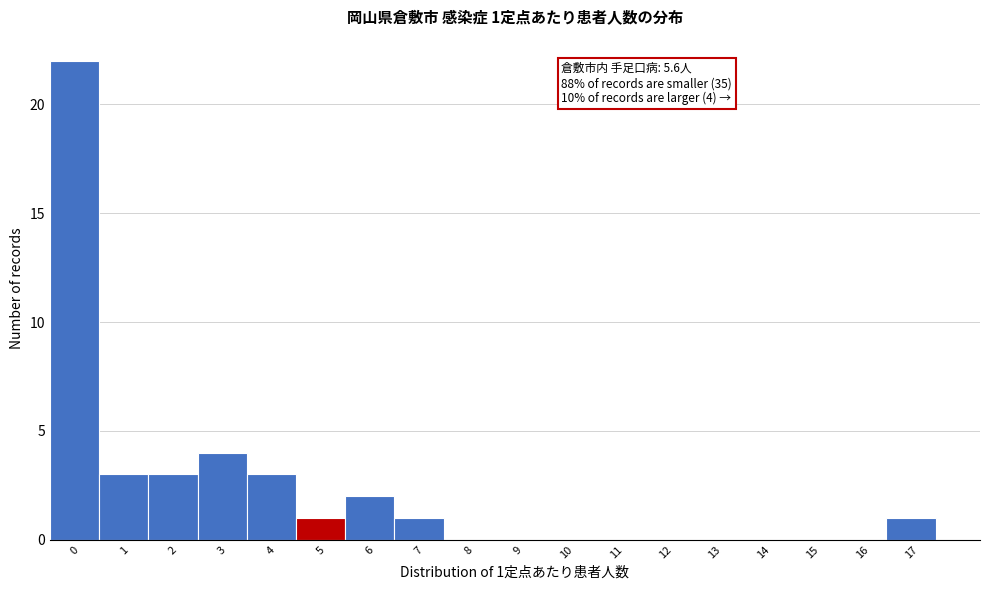

Reading left to right, list all the values displayed in this chart.

0=22	1=3	2=3	3=4	4=3	5=1	6=2	7=1	8=0	9=0	10=0	11=0	12=0	13=0	14=0	15=0	16=0	17=1